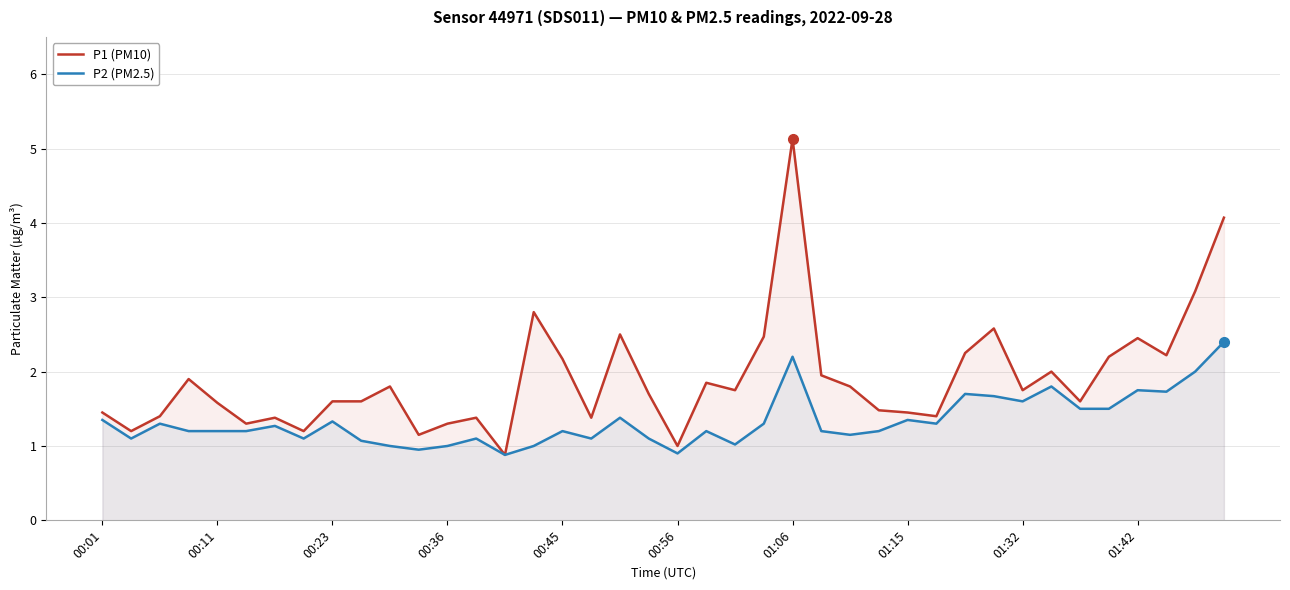

Between 25 and 30, which is larger?

30